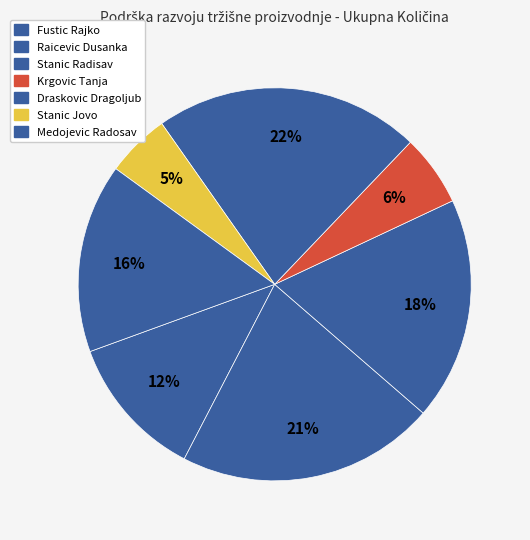

To the nearest percent, what is the difference between the Draskovic Dragoljub and Krgovic Tanja slice percentages?

16%